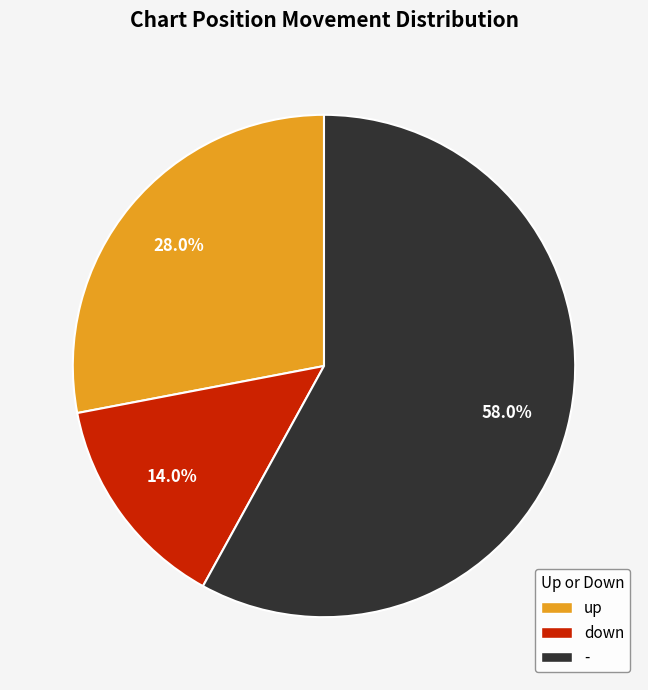

What is the ratio of the value at down to the value at -?

0.2